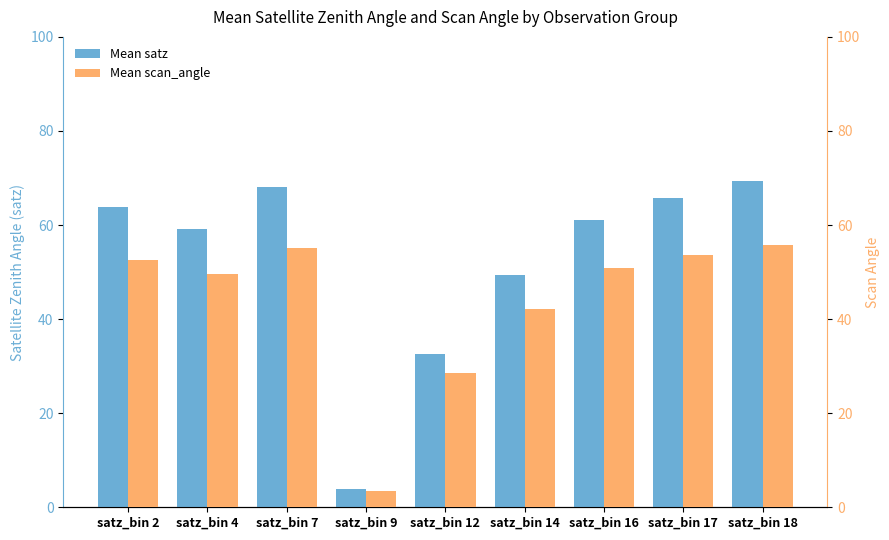

What value does the Mean satz series have at satz_bin 7?

68.1